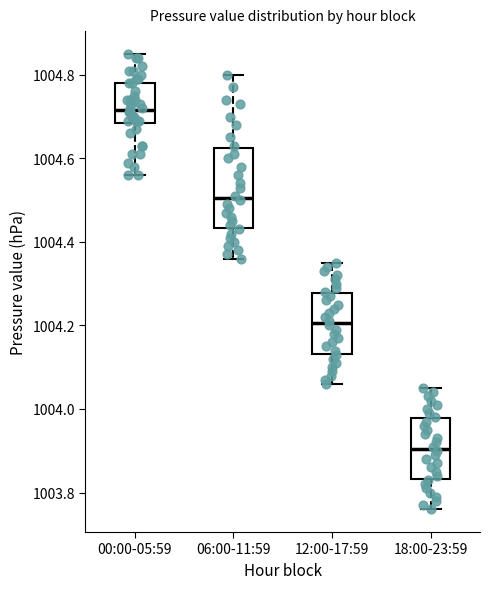

Which box is the tallest, from its lower edge to its upper edge?

06:00-11:59